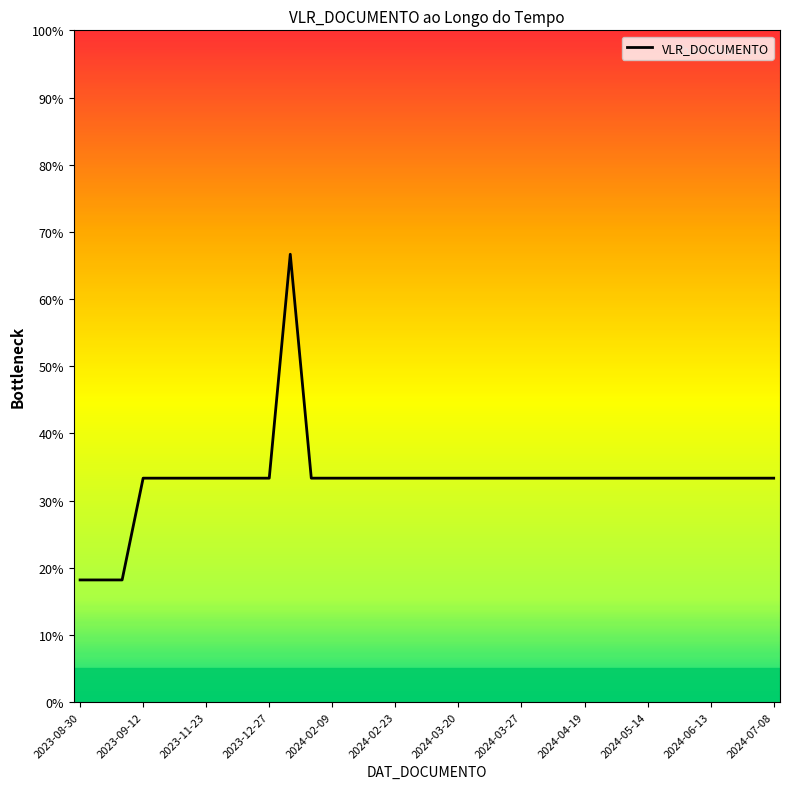

How many data points are less than 33?

3